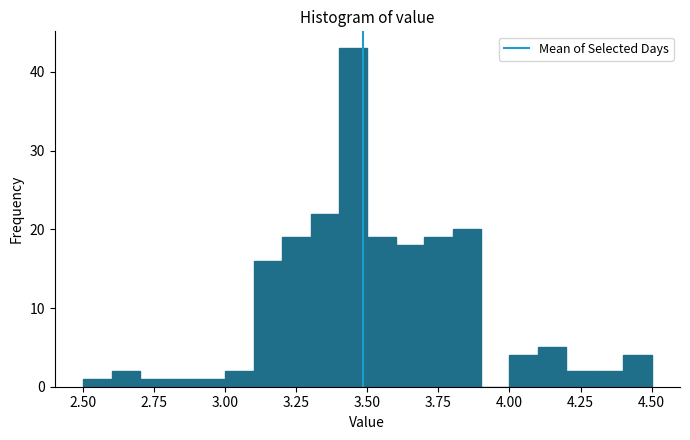

Around what value on the x-axis is the tallest bar? Give the approximate position of its centre, as read against the axis.

3.45